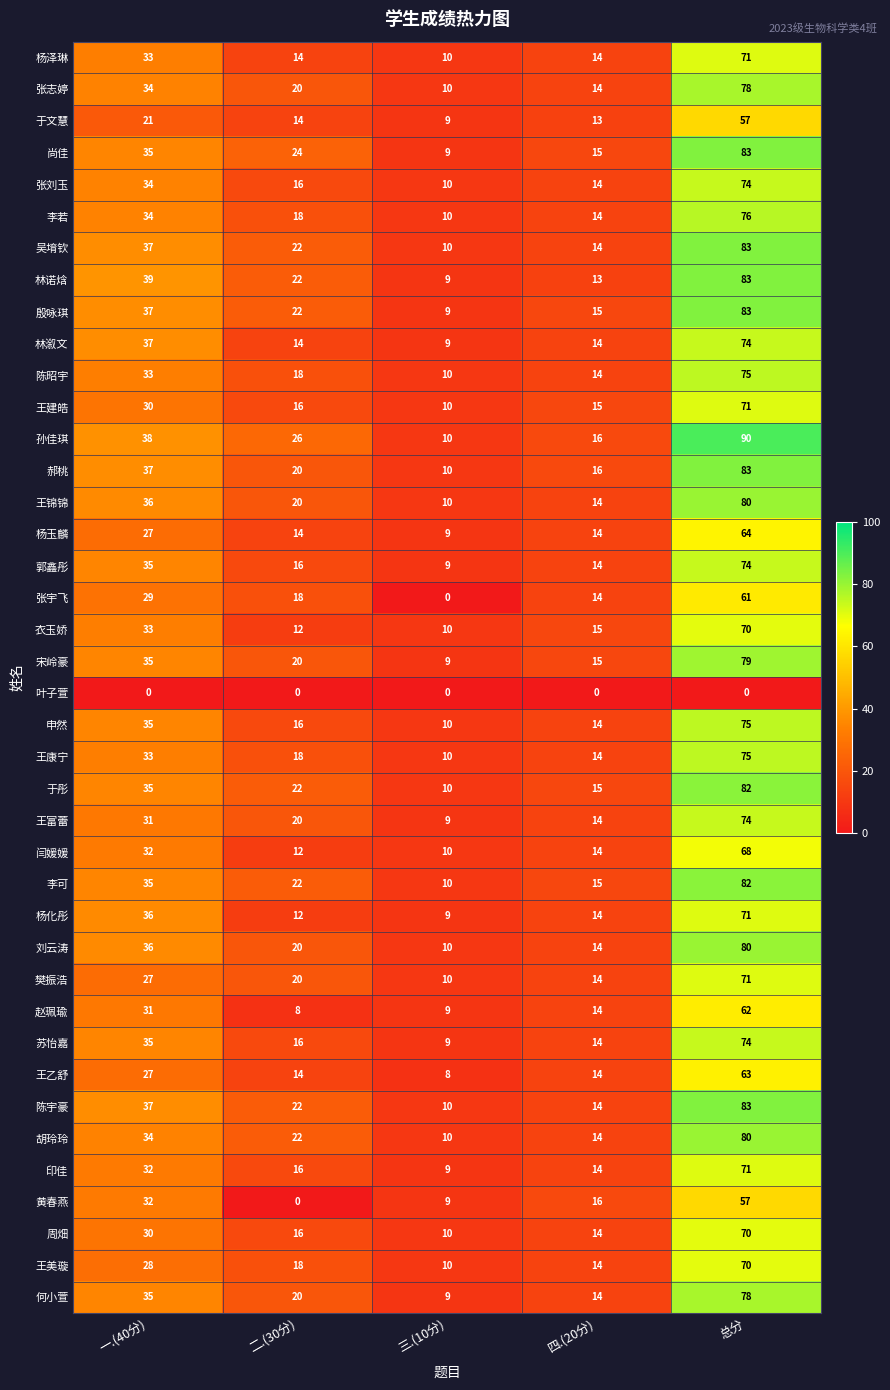

Where does the 王建皓 series first go above 16?

一.(40分)